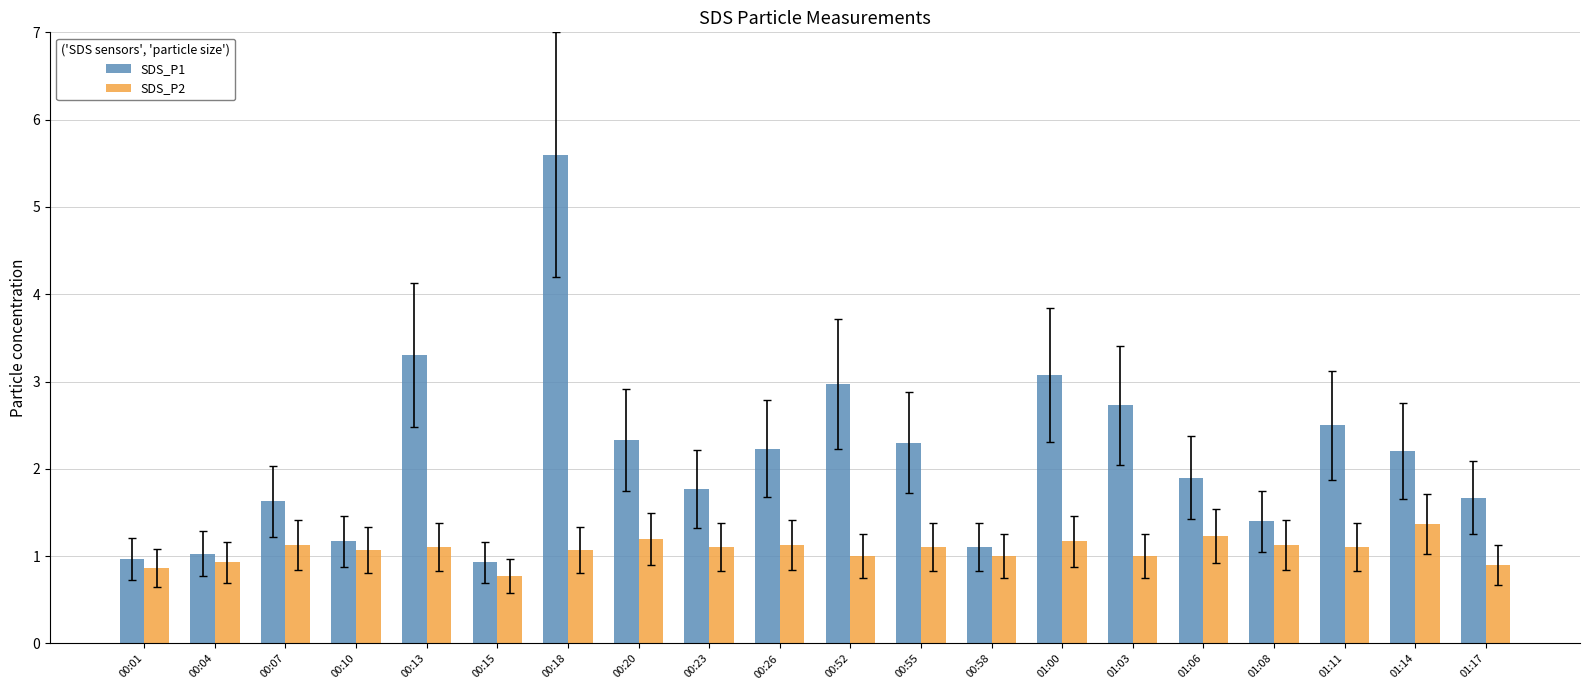

Are the bars grouped side by side (vs. stacked)?

Yes